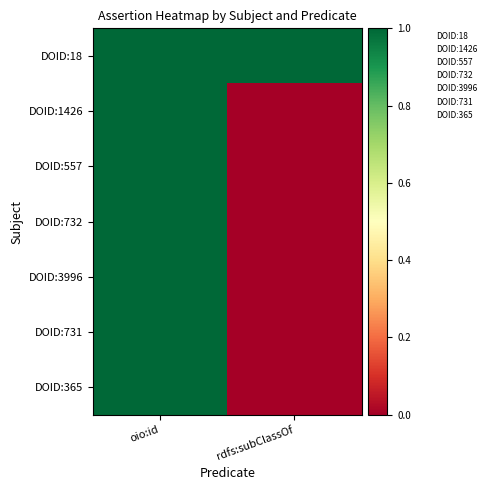

How many data points does each series have?

2